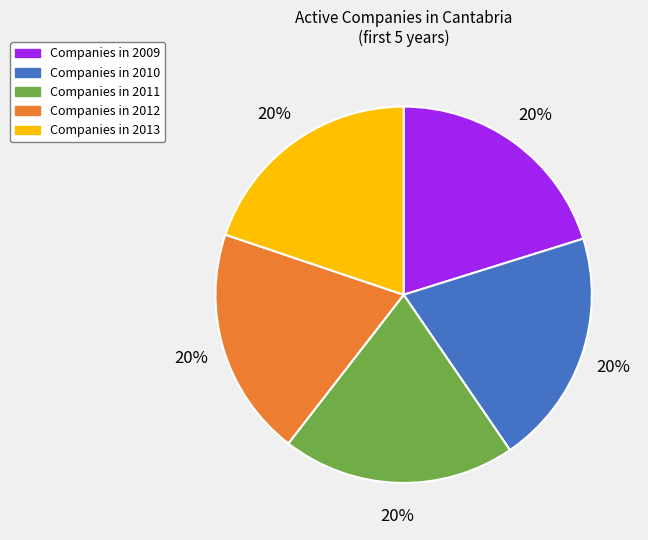

To the nearest percent, what is the average slice percentage?

20%